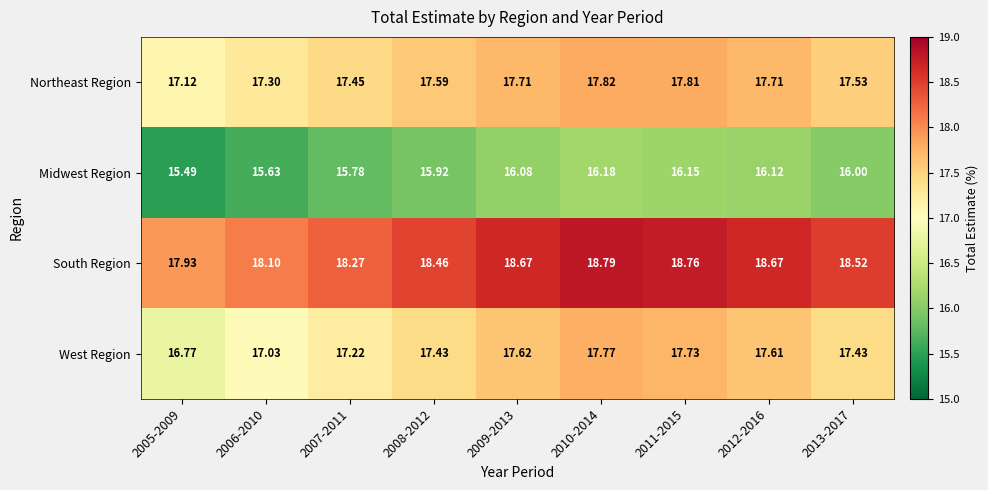

Rank the series at 2011-2015 from highest to lowest value.

South Region, Northeast Region, West Region, Midwest Region